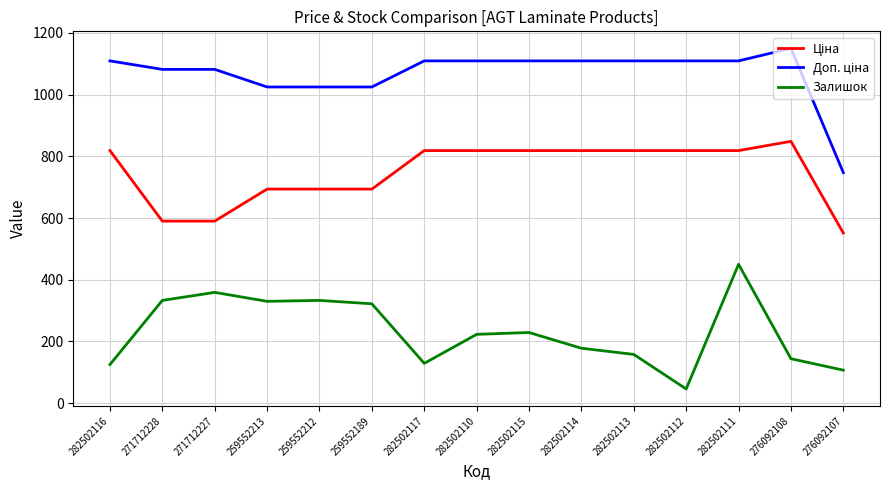

Read the Залишок value at 282502116.

125.0